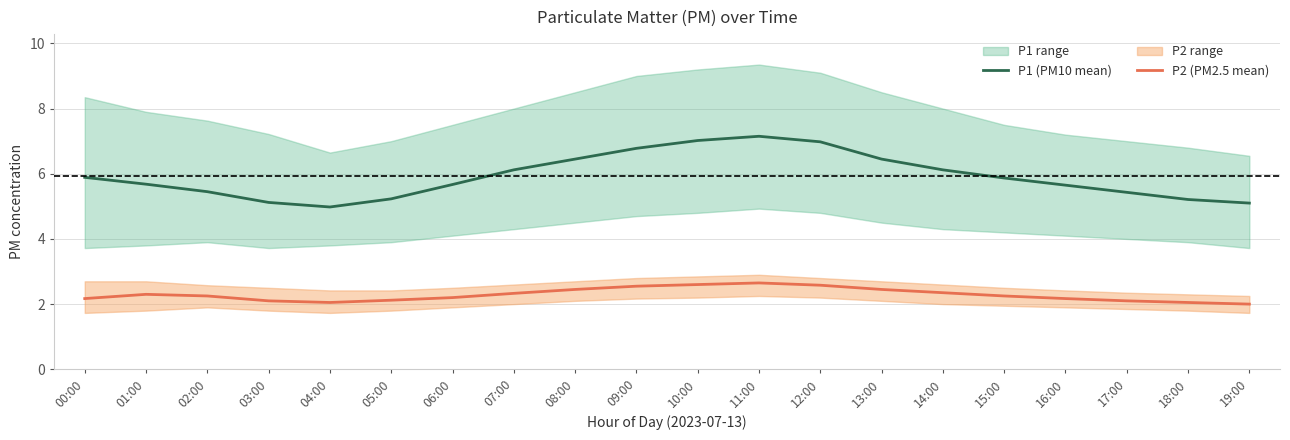

What is the minimum value for P1 (PM10 mean)?

5.0